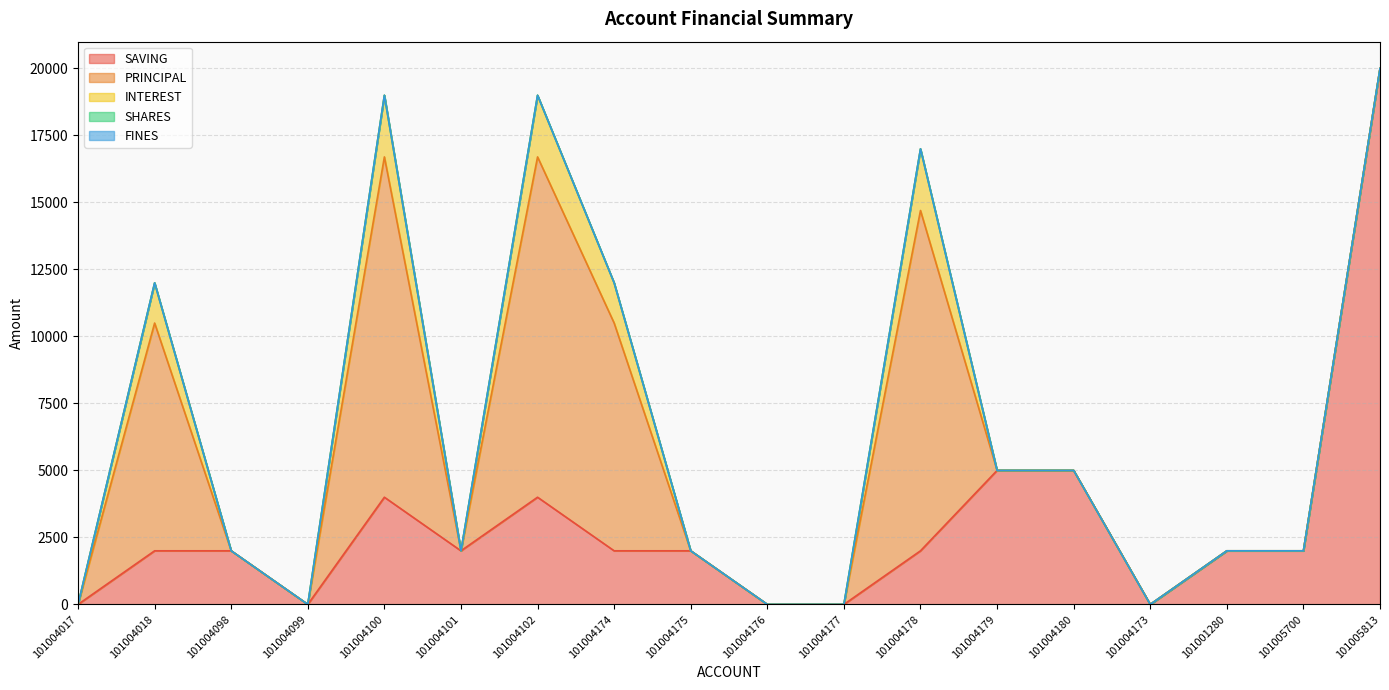

What position from the left is 101004176?

10